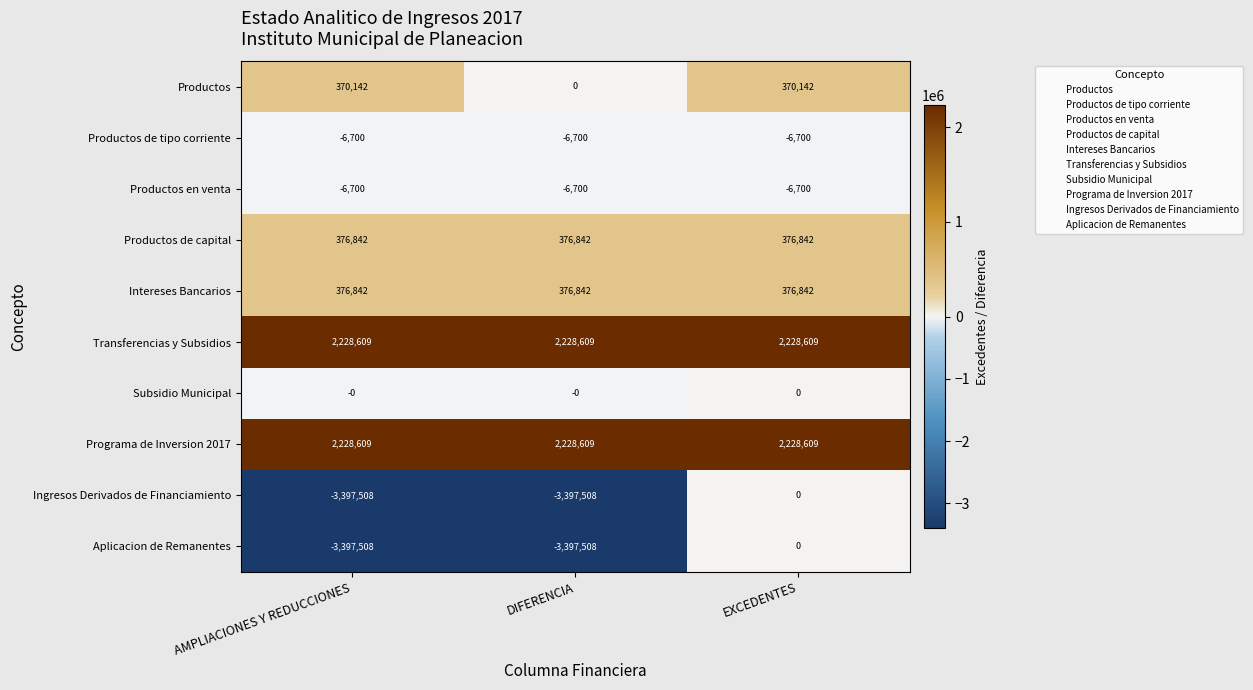

What value does the Intereses Bancarios series have at DIFERENCIA?

376842